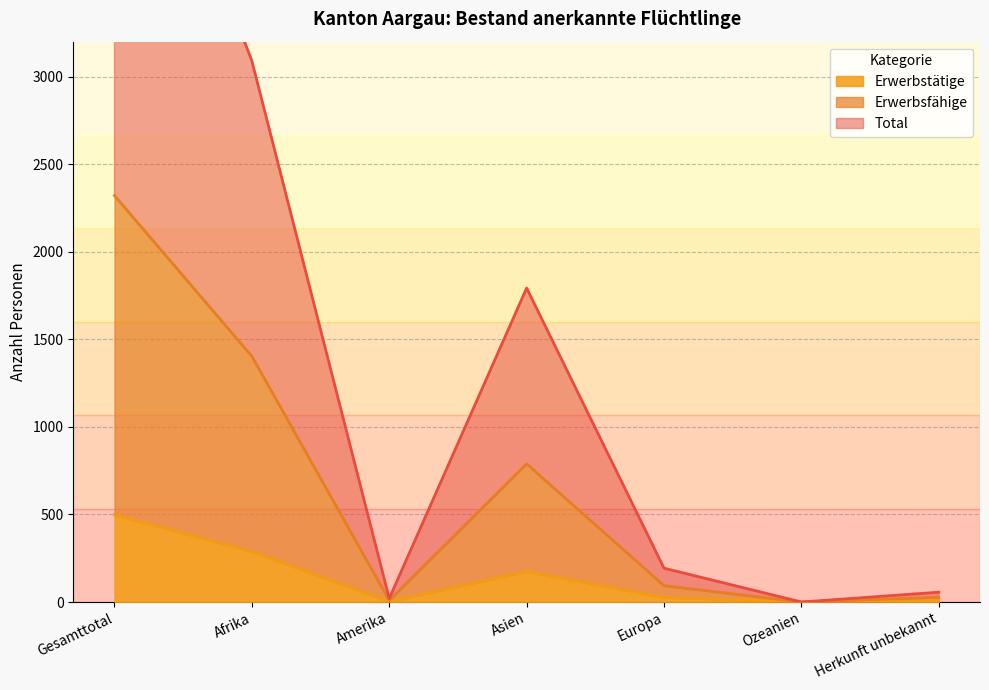

What is the maximum value shown in the chart?

5152